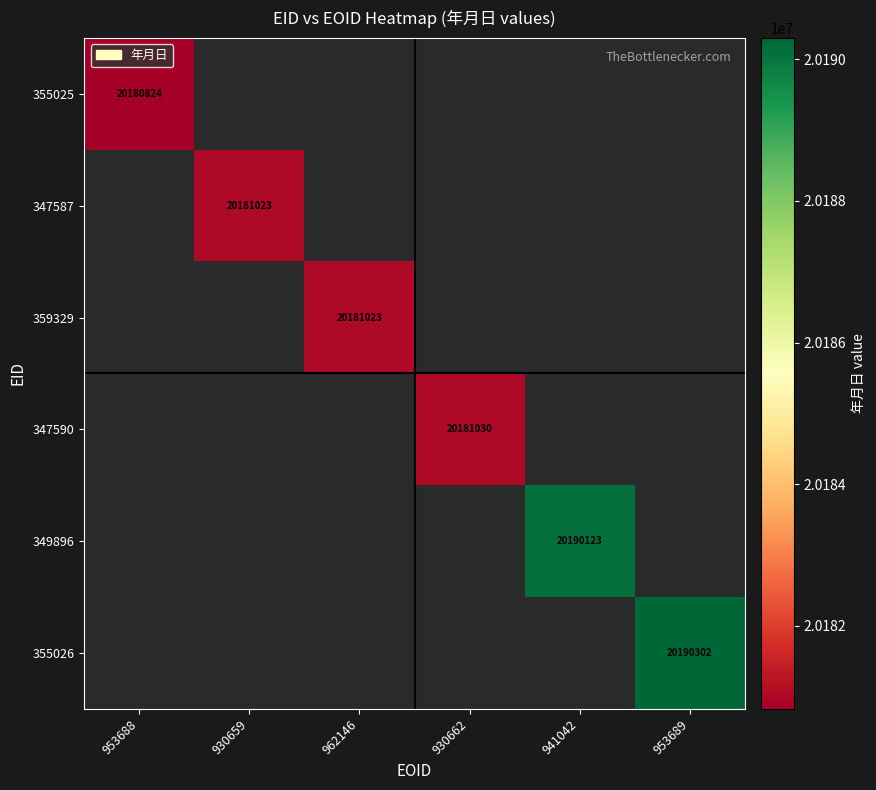

Which category has the lowest value across all series?

953688